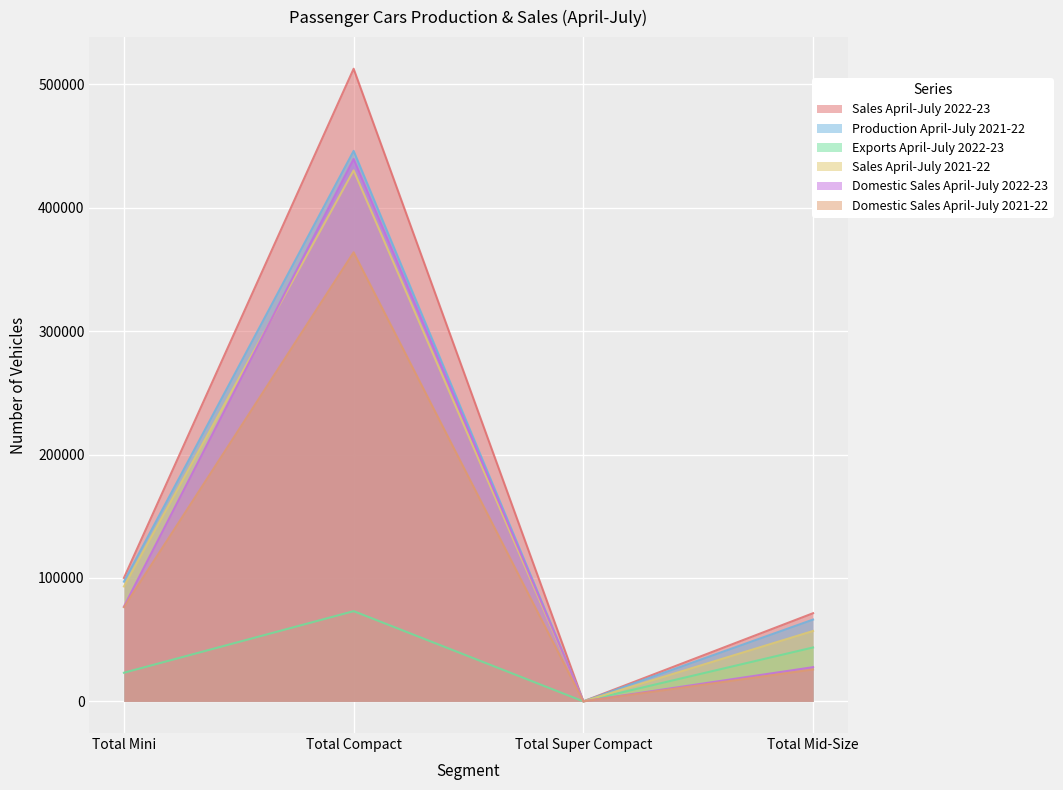

How many interior local valleys does the Sales April-July 2021-22 series have?

1